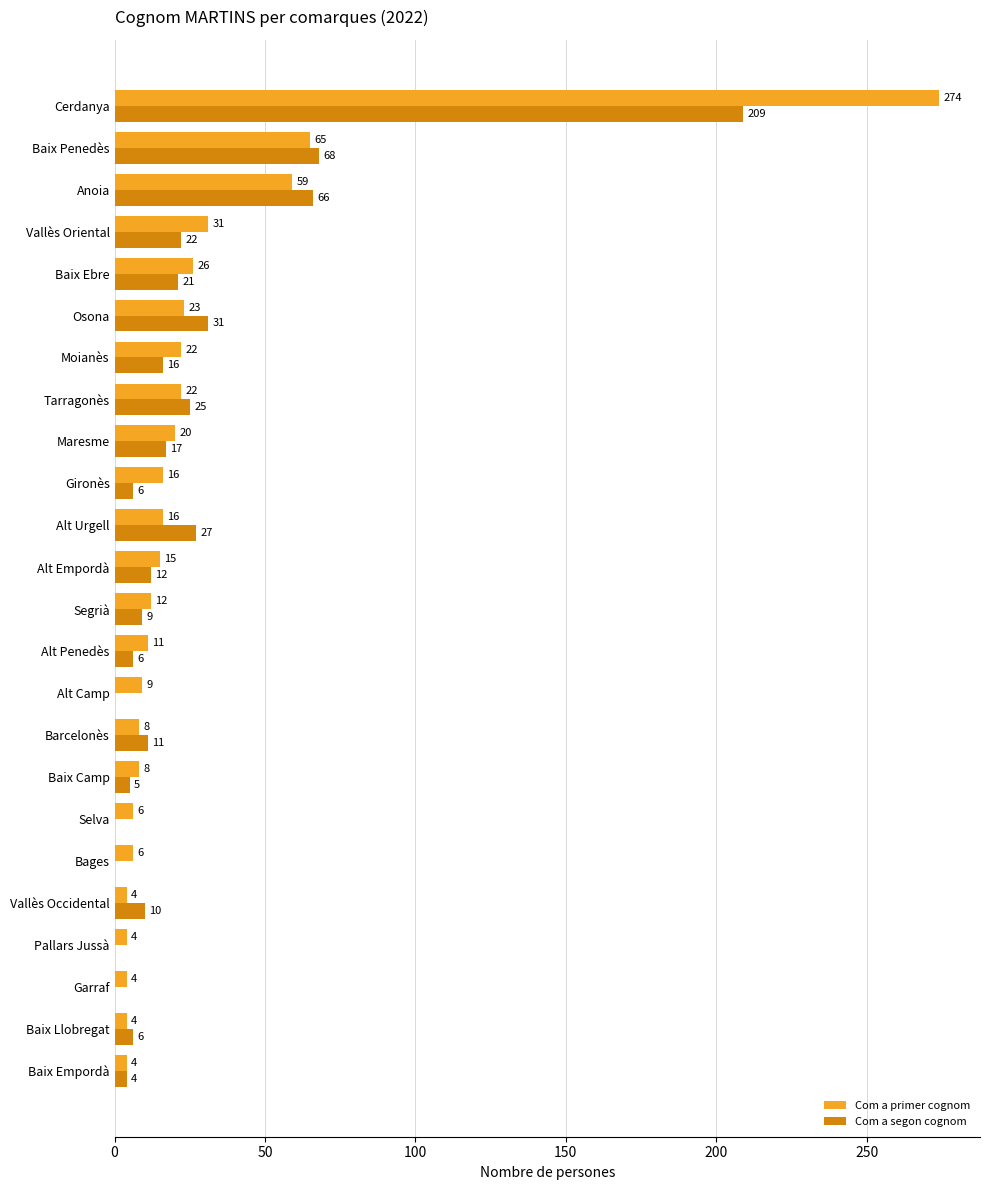

Where is Com a segon cognom nearest to the value 104?

Baix Penedès